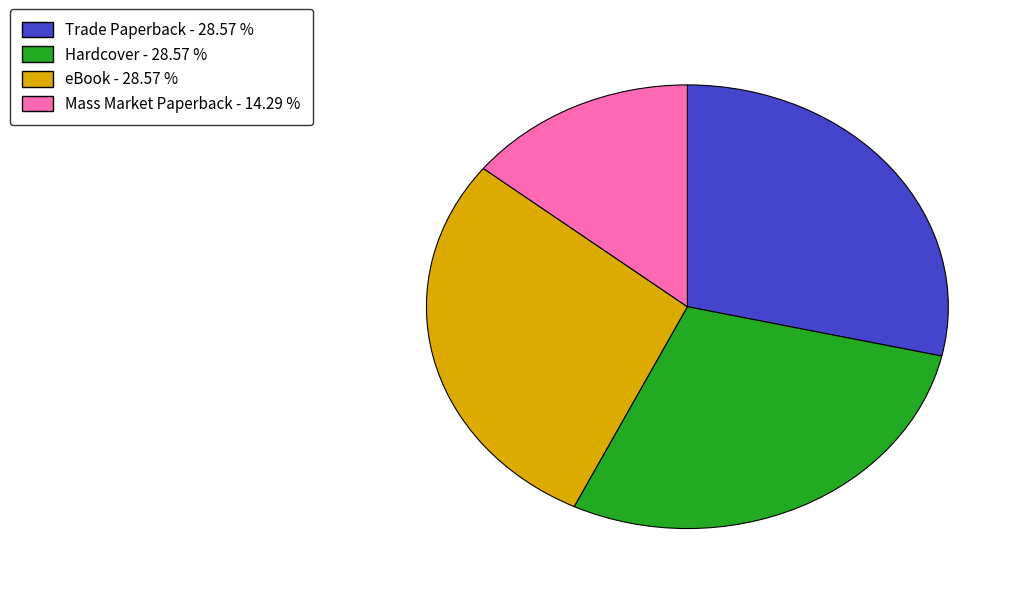

Is the sum of Trade Paperback - 28.57 % and Hardcover - 28.57 % greater than half?

Yes